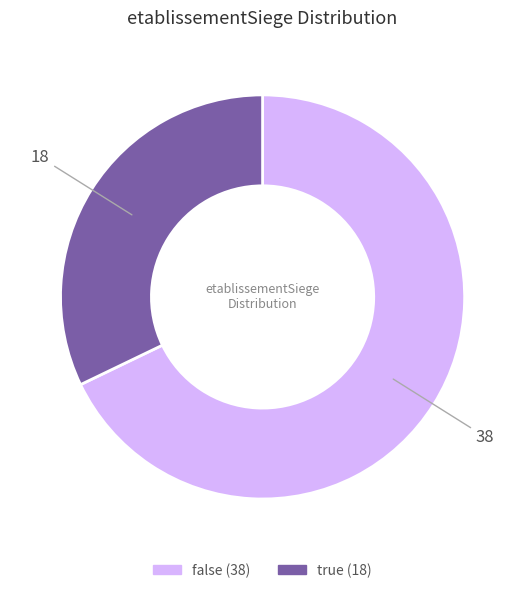

Combined, do false and true account for over 50%?

Yes